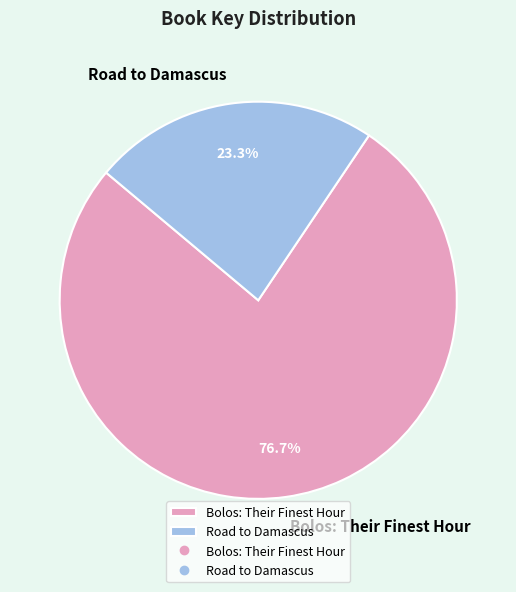

To the nearest percent, what is the average slice percentage?

50%